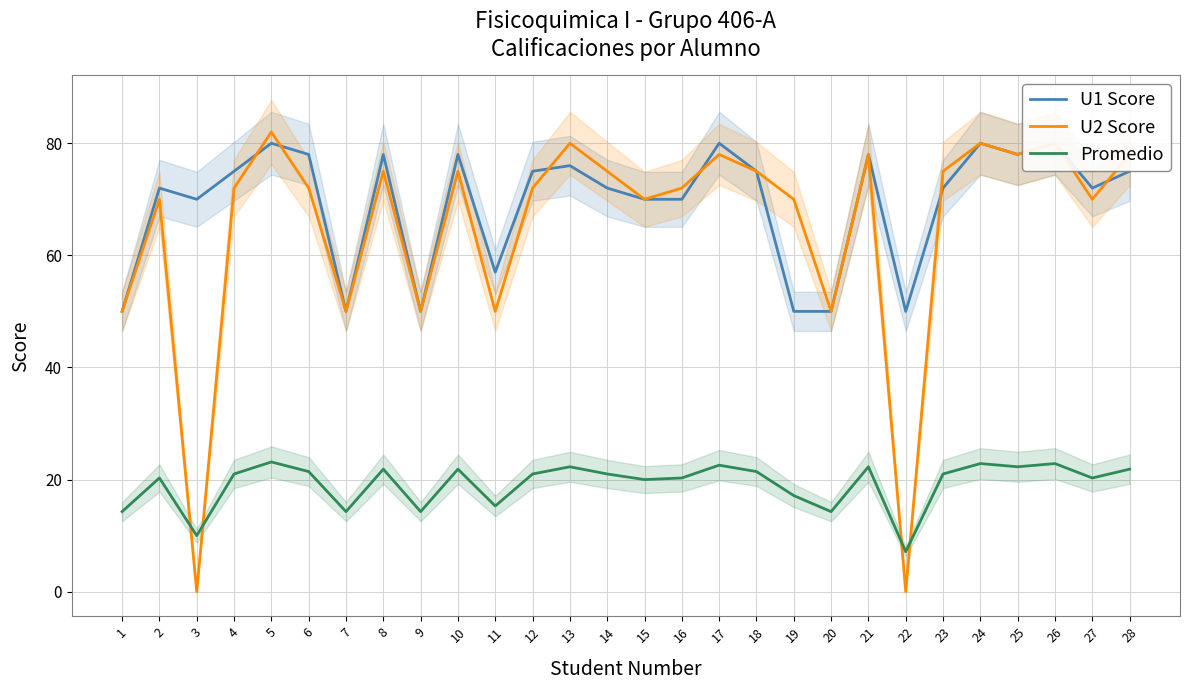

Which category has the highest value in the U1 Score series?

5